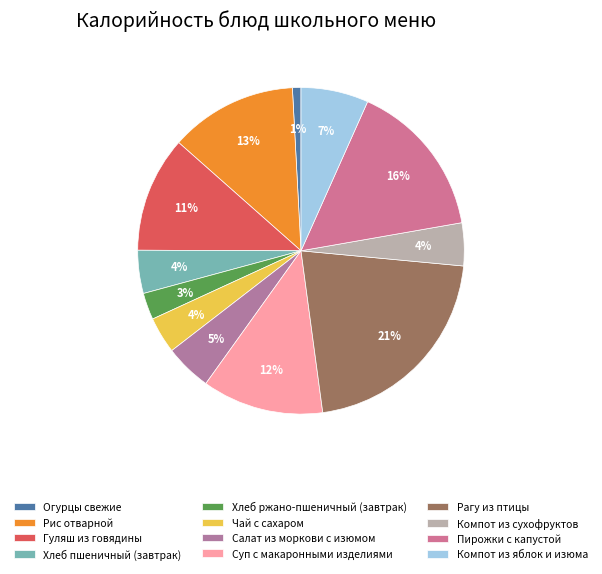

What is the largest slice in the pie chart?

Рагу из птицы